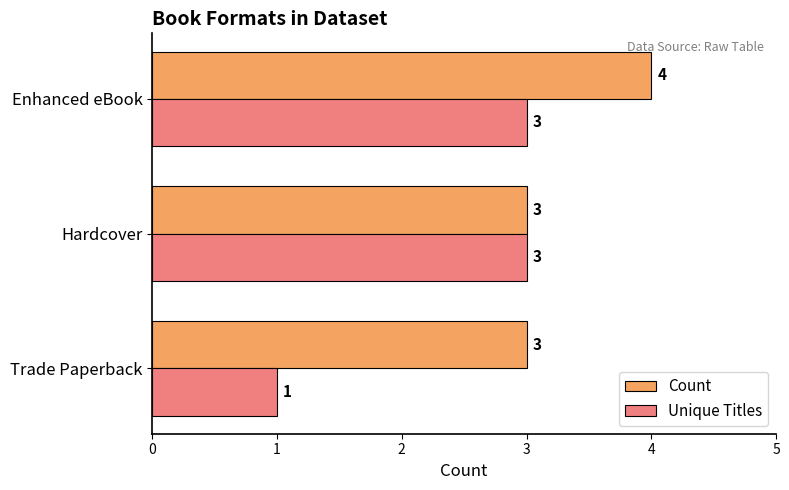

The value of Unique Titles at Trade Paperback is 1. True or false?

True